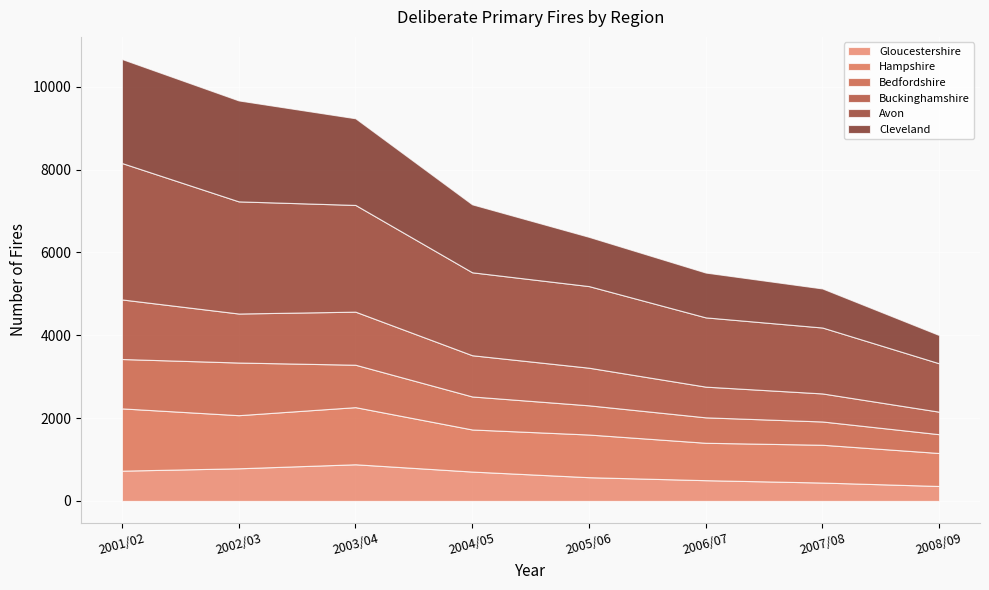

At which category does the chart reach its minimum across all series?

2008/09